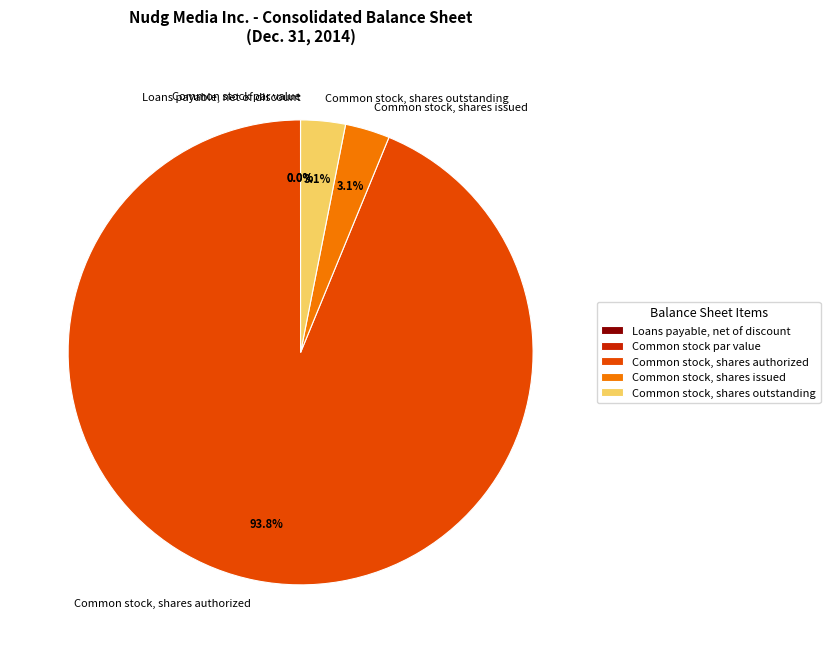

To the nearest percent, what portion does Common stock, shares issued represent?

3%